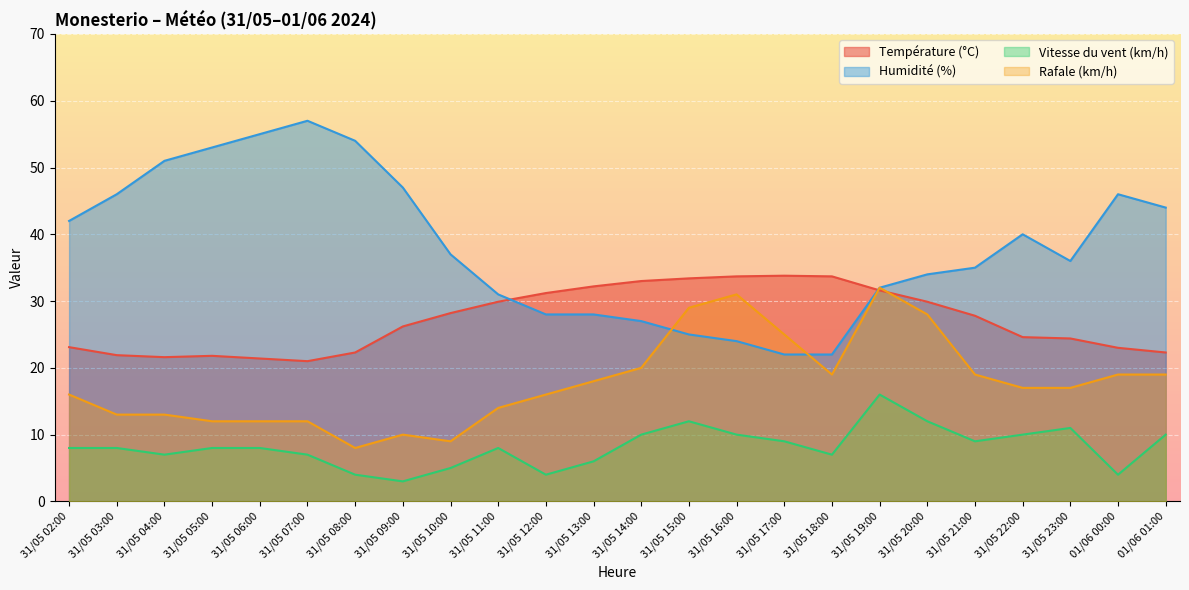

What is the total value across all series at 31/05 20:00?

103.9